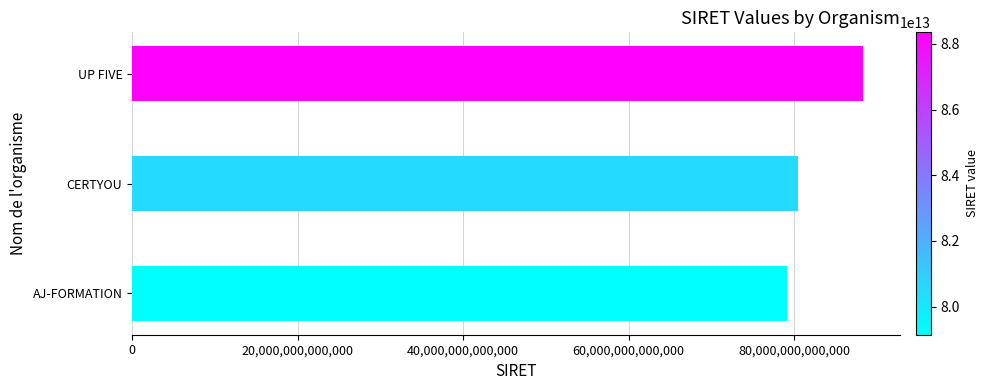

List the labels in order of value, smallest first.

AJ-FORMATION, CERTYOU, UP FIVE